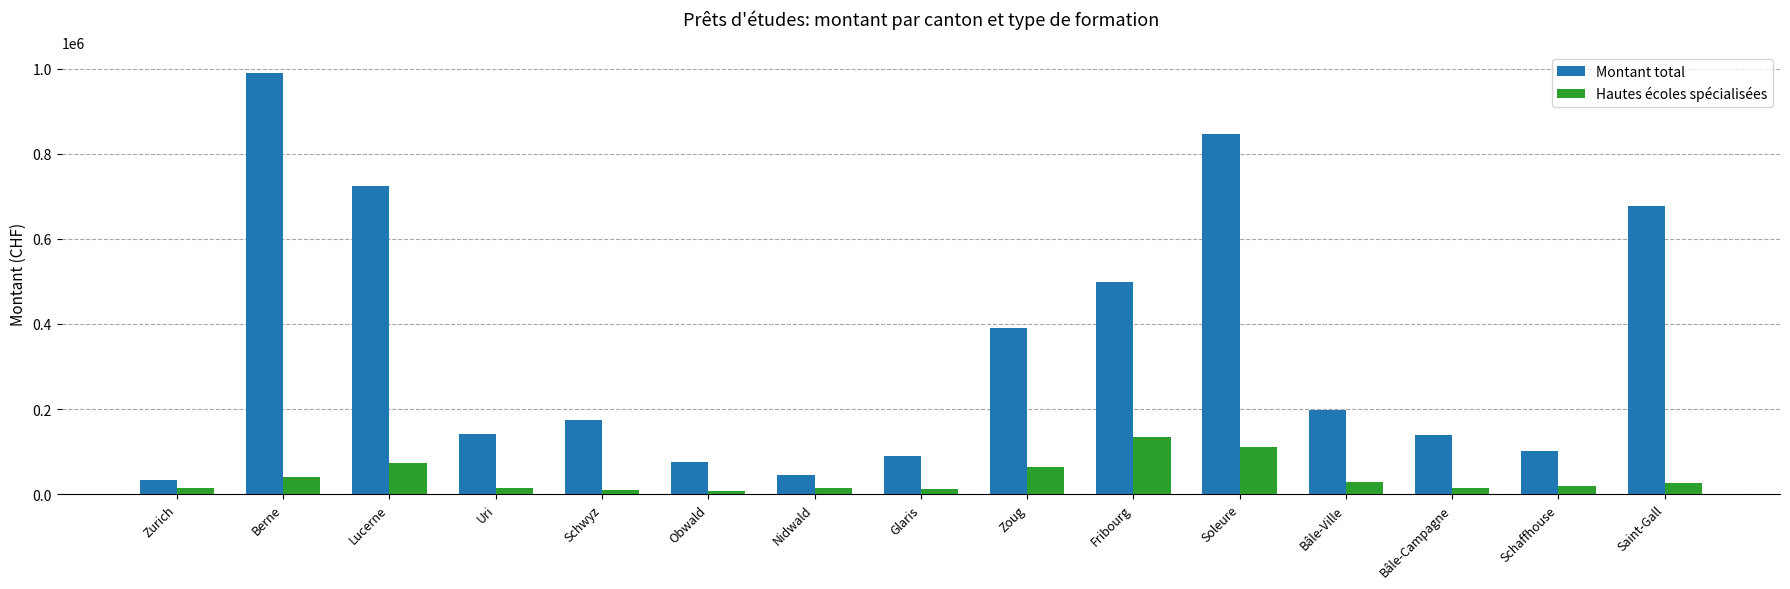

Which series has the largest total across all categories?

Montant total